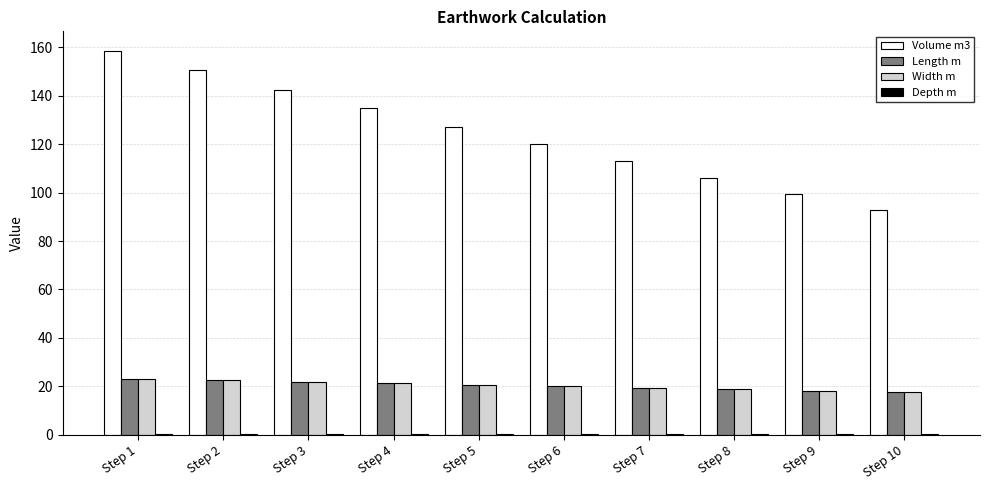

How many groups of bars are there?

10